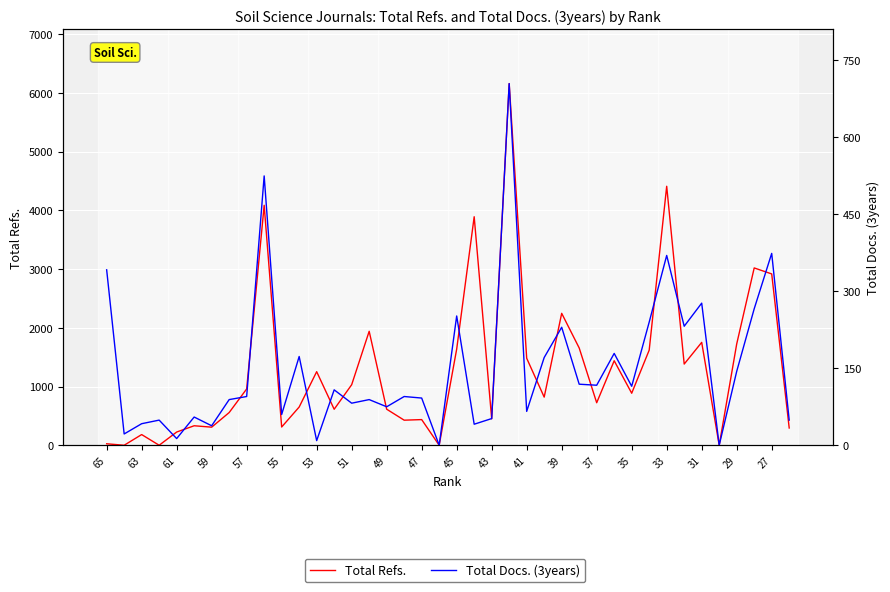

What is the total value across all series at 35?

2030